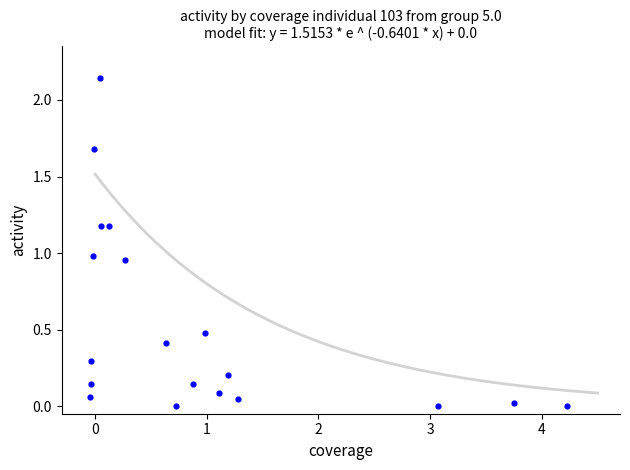

What is the range of X values (max minus min)?

4.3